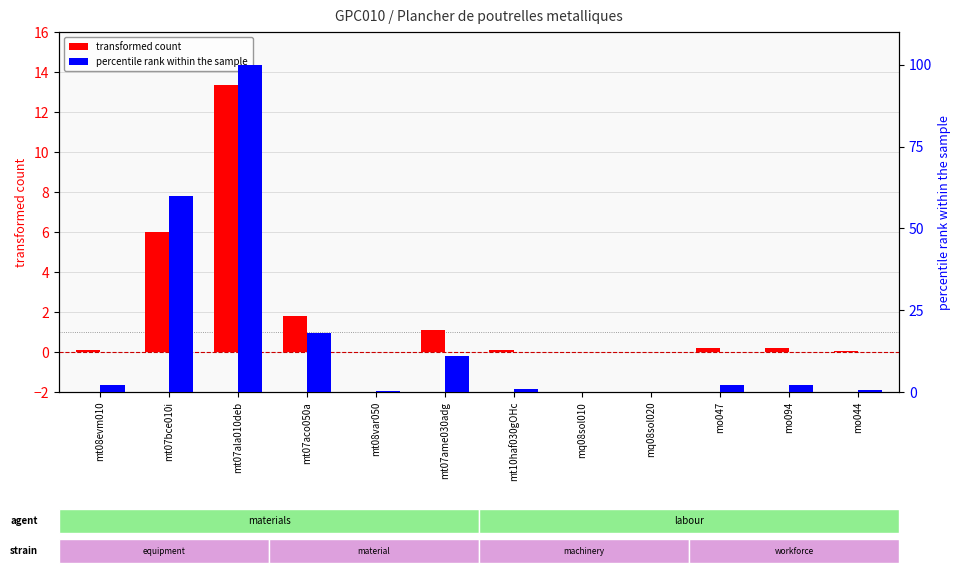

Does the chart contain any negative values?

No